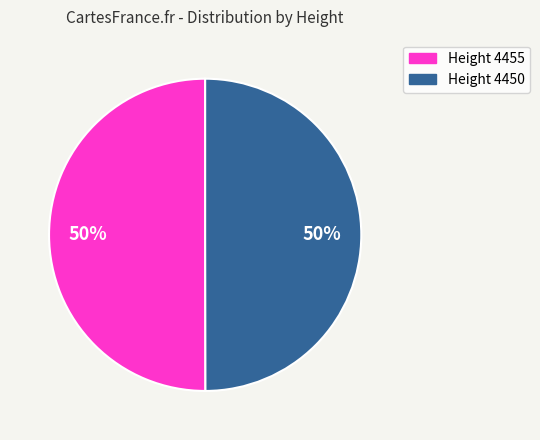

What percentage is the Height 4455 slice, to the nearest percent?

50%